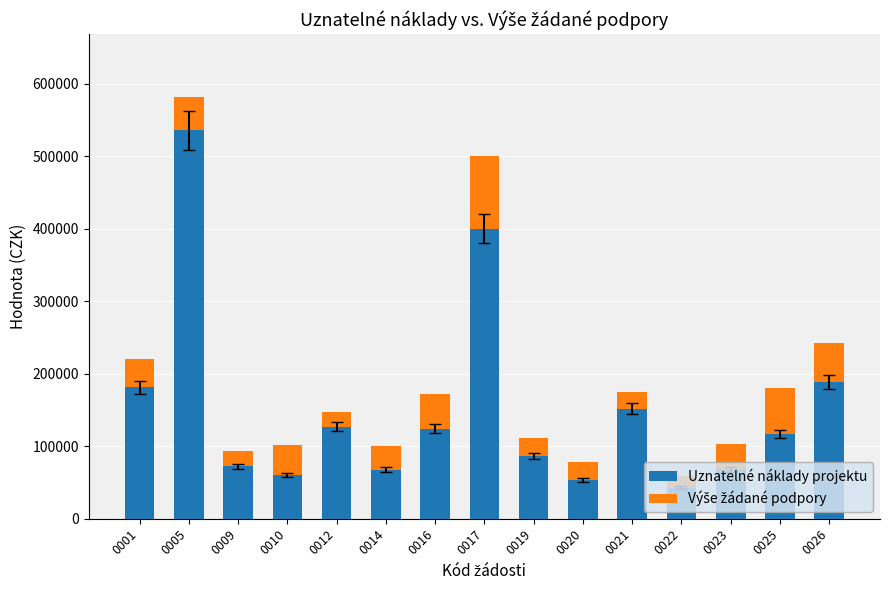

What is the difference between the maximum and minimum values in the Uznatelné náklady projektu series?

493000.0